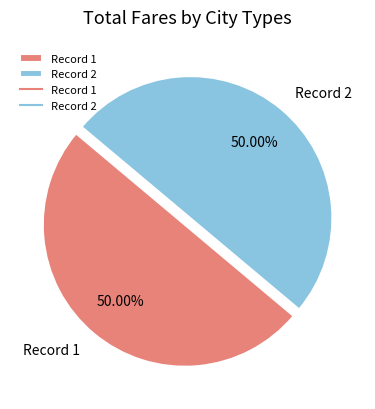

What is the ratio of the value at Record 1 to the value at Record 2?

1.0